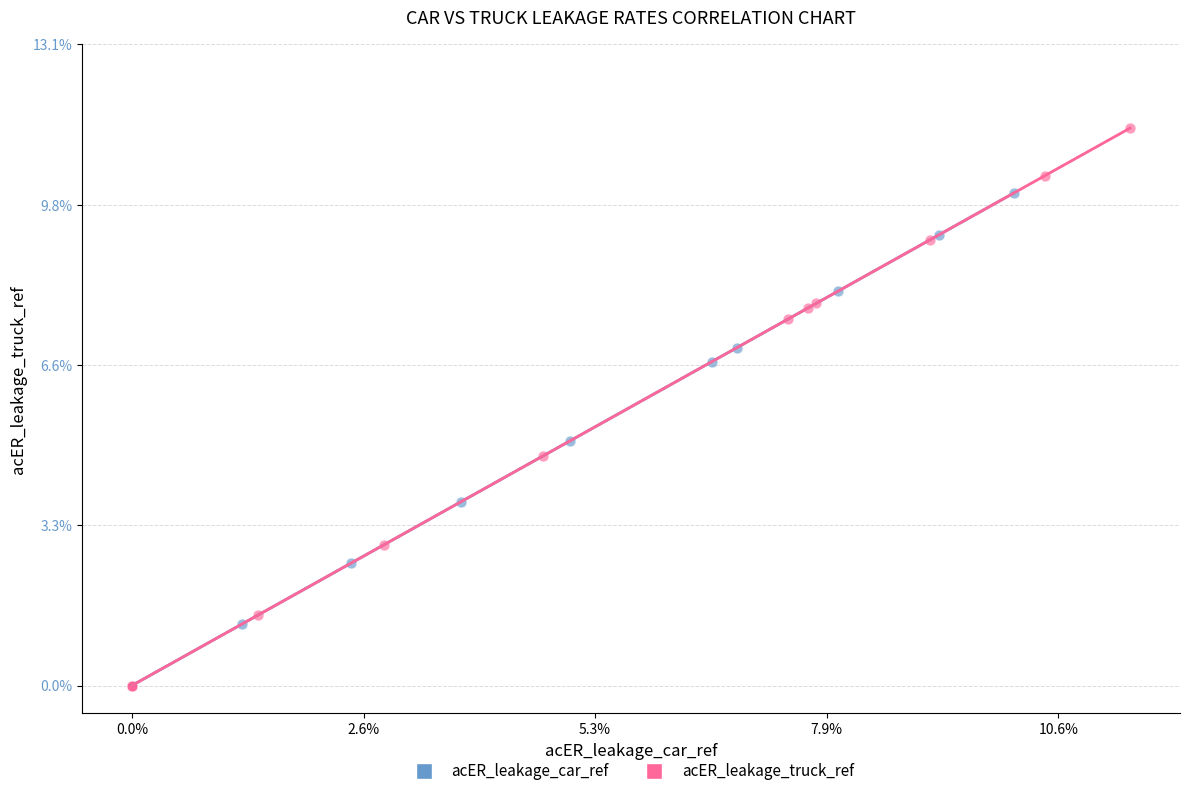

Which series contains the highest Y value?

acER_leakage_truck_ref